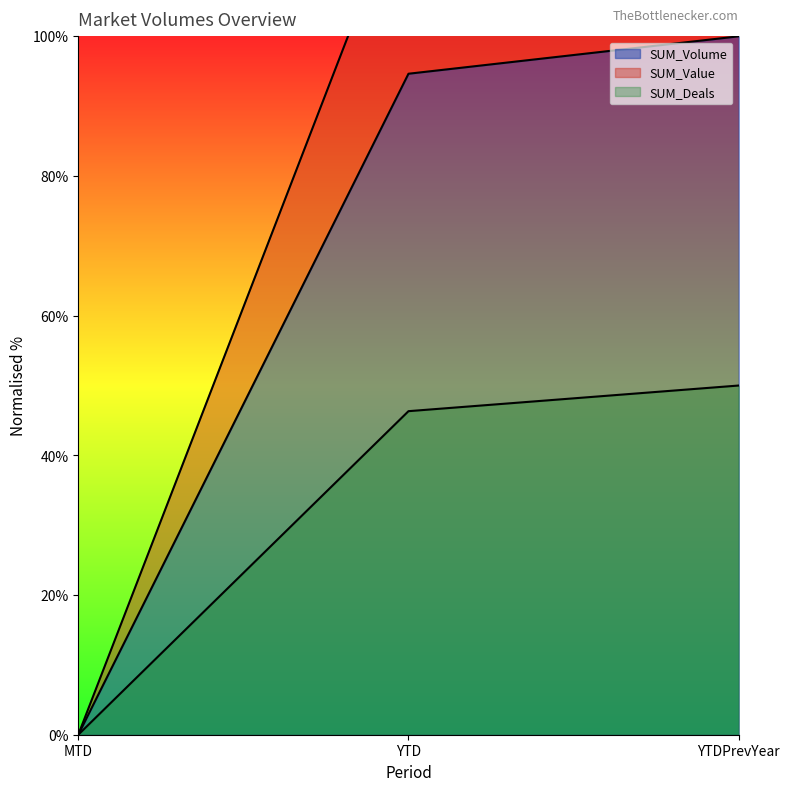

Which category has the lowest value across all series?

MTD